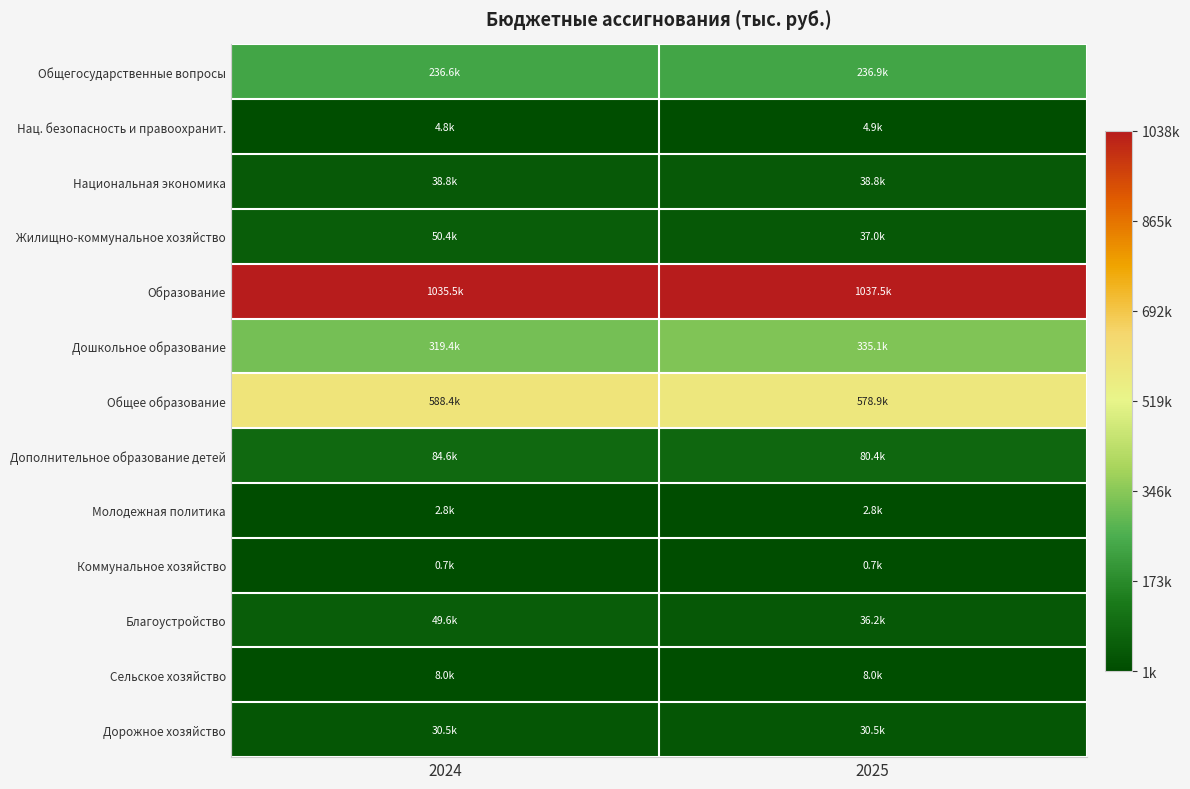

At which category is the sum across all series the highest?

2024